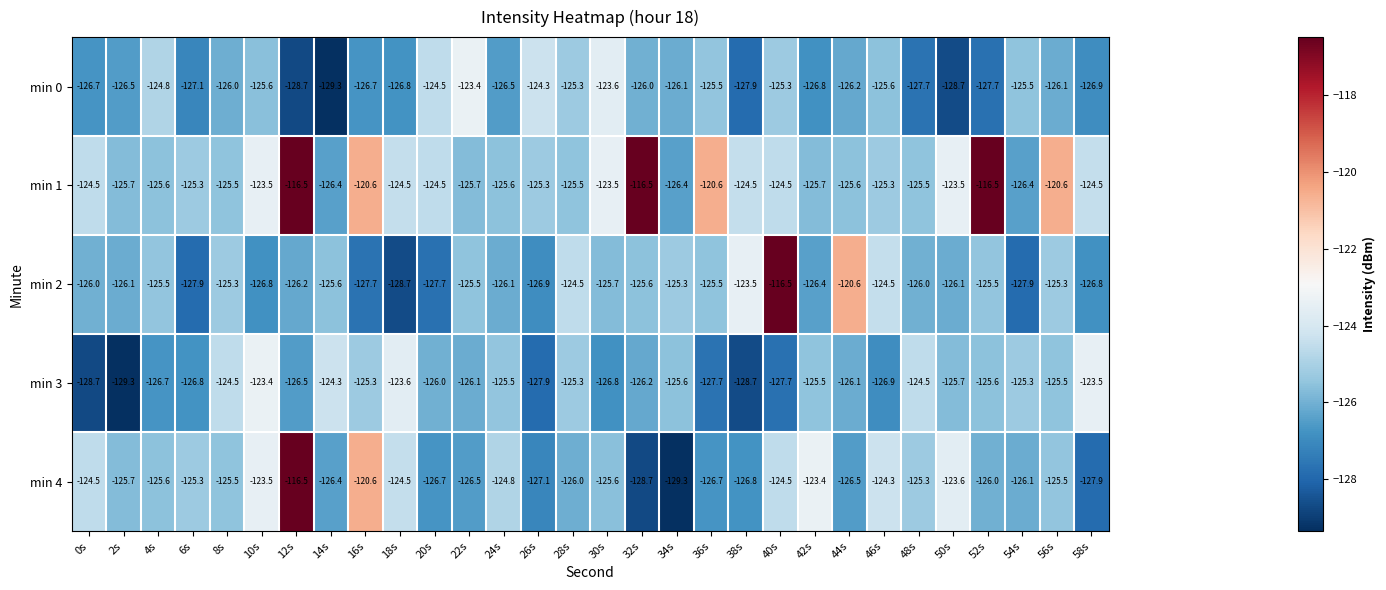

What is the minimum value shown in the chart?

-129.3